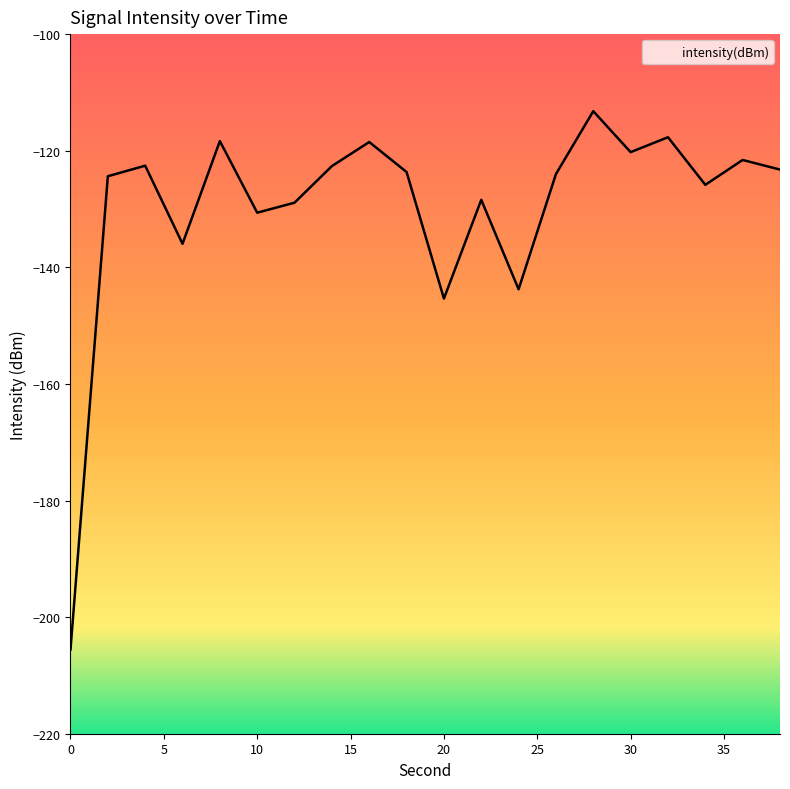

What is the value of the 18th point from the left?

-125.9